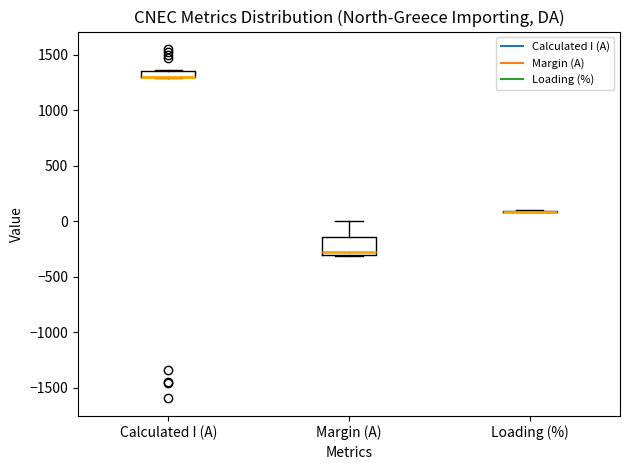

Where is the lower edge of the box for Margin (A) on the y-axis? The values are not printed on the chart, so give them approximately, as read against the axis.

-300